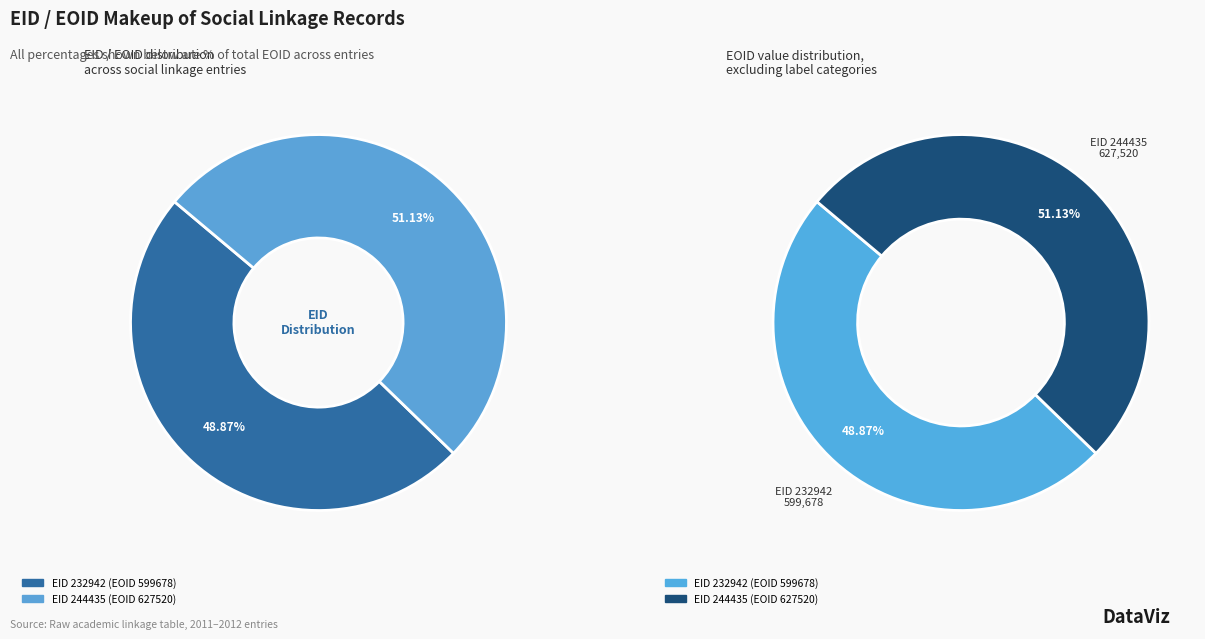

What portion of the pie excludes 232942?

51.1%